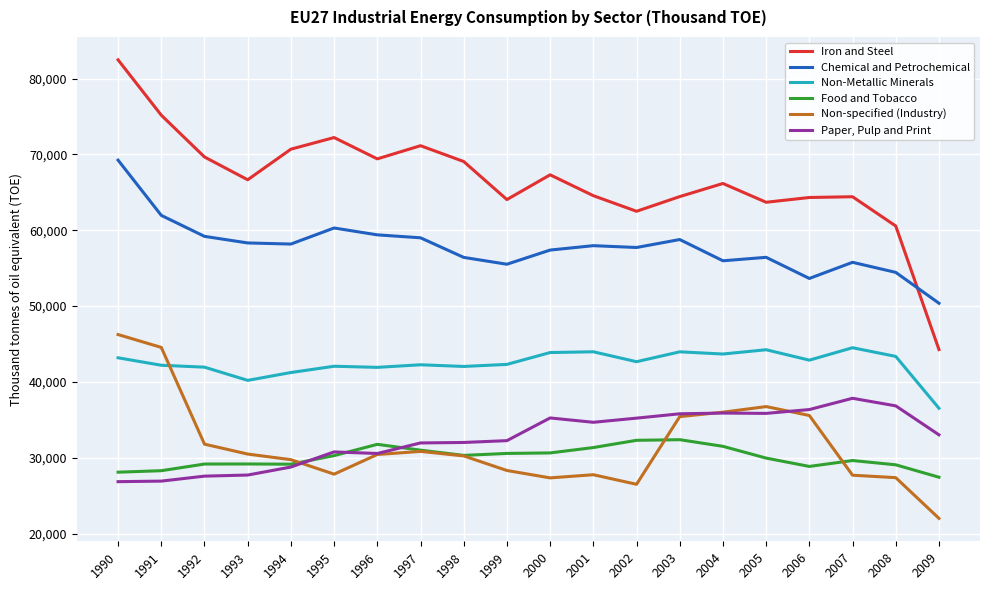

Where does the Chemical and Petrochemical series first go above 57965?

1990